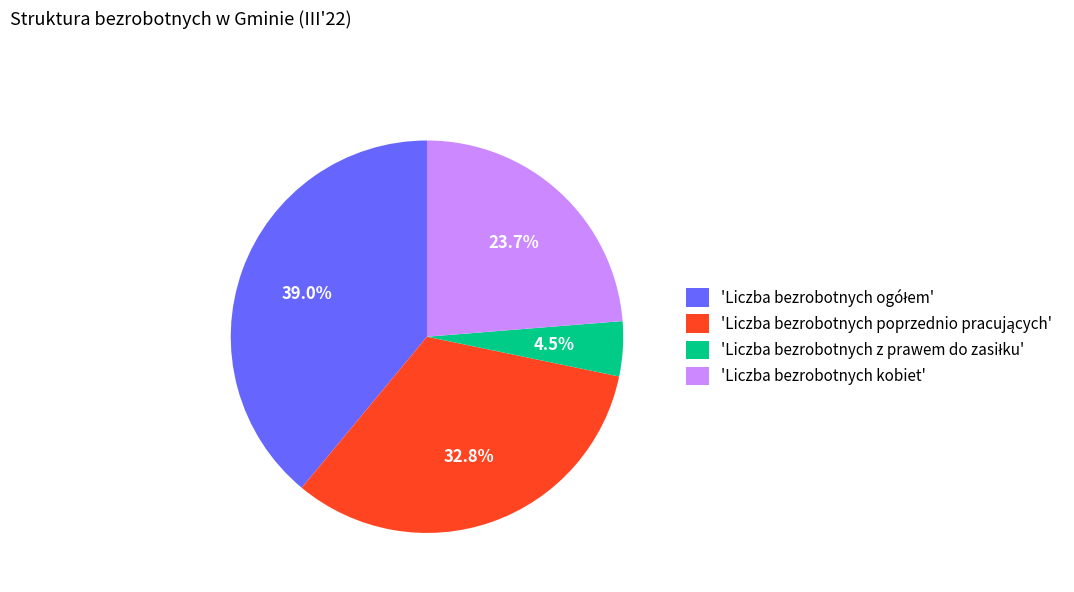

How many slices are in this pie chart?

4